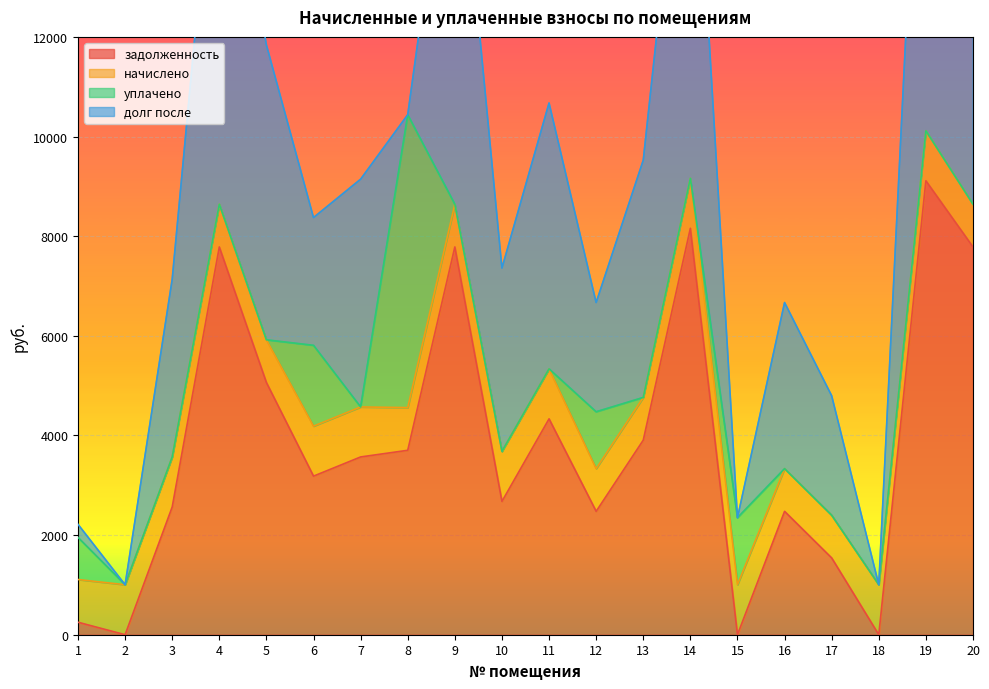

What is the highest value of the задолженность series?

9112.0